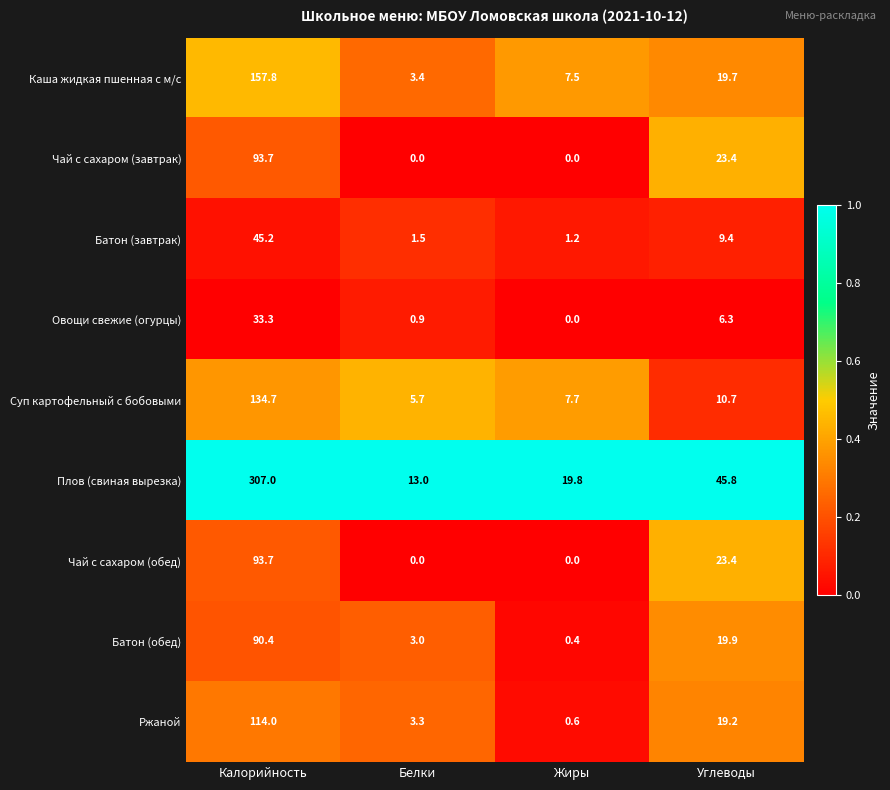

What is the highest value of the Плов (свиная вырезка) series?

307.0